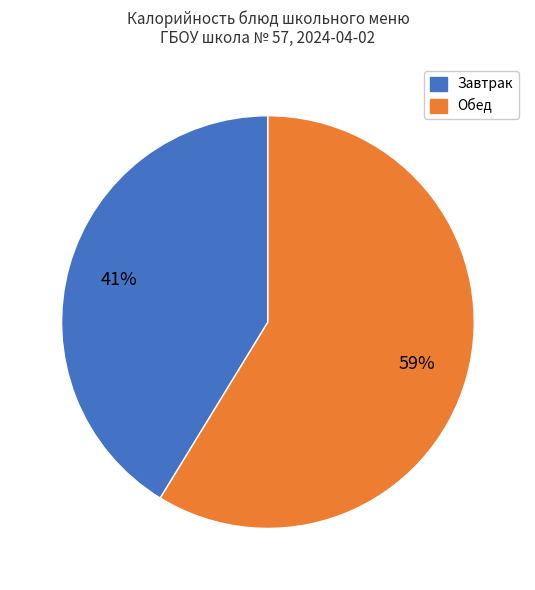

Is there a majority slice in this chart?

Yes